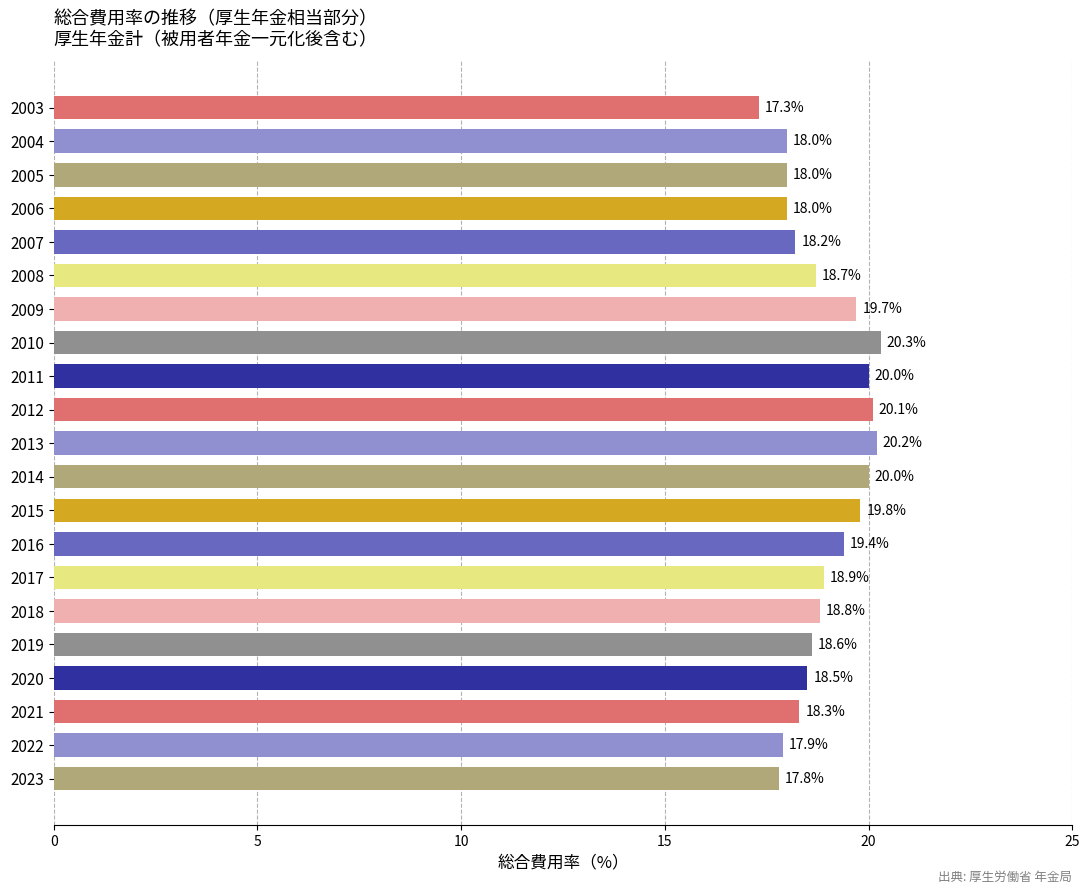

What is the change in value from 2007 to 2017?

+0.7